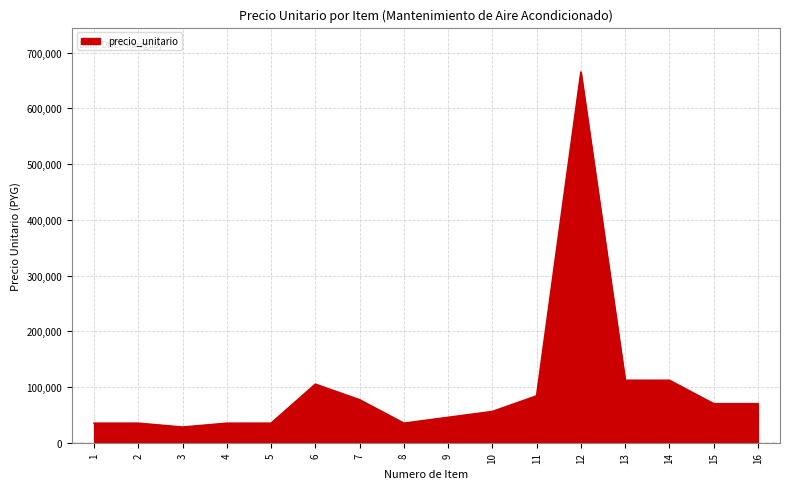

True or false: the data has more than 1 interior local peaks.

True